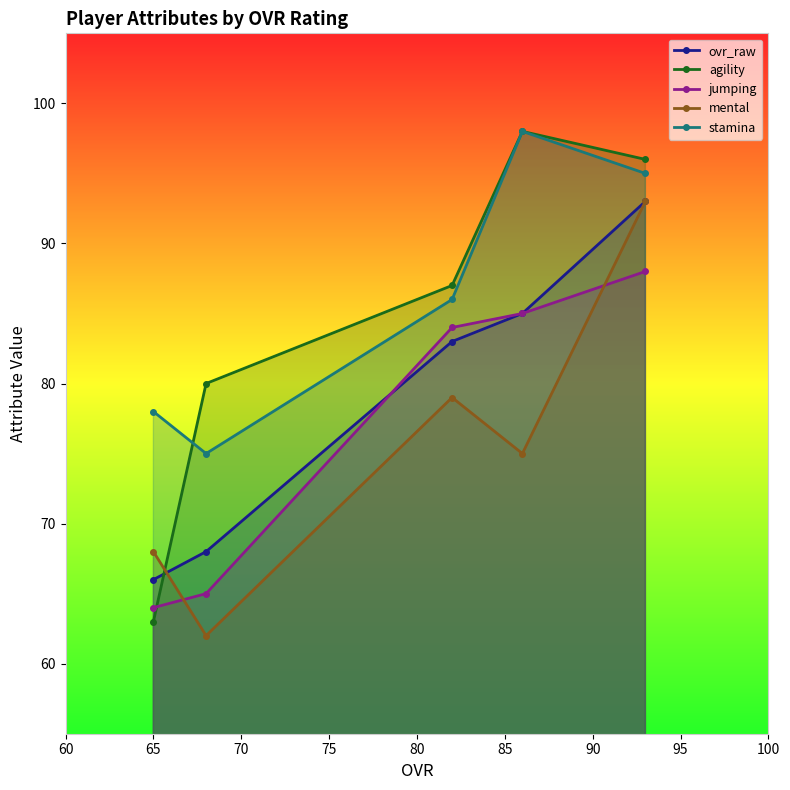

How many times do ovr_raw and agility cross each other?

1